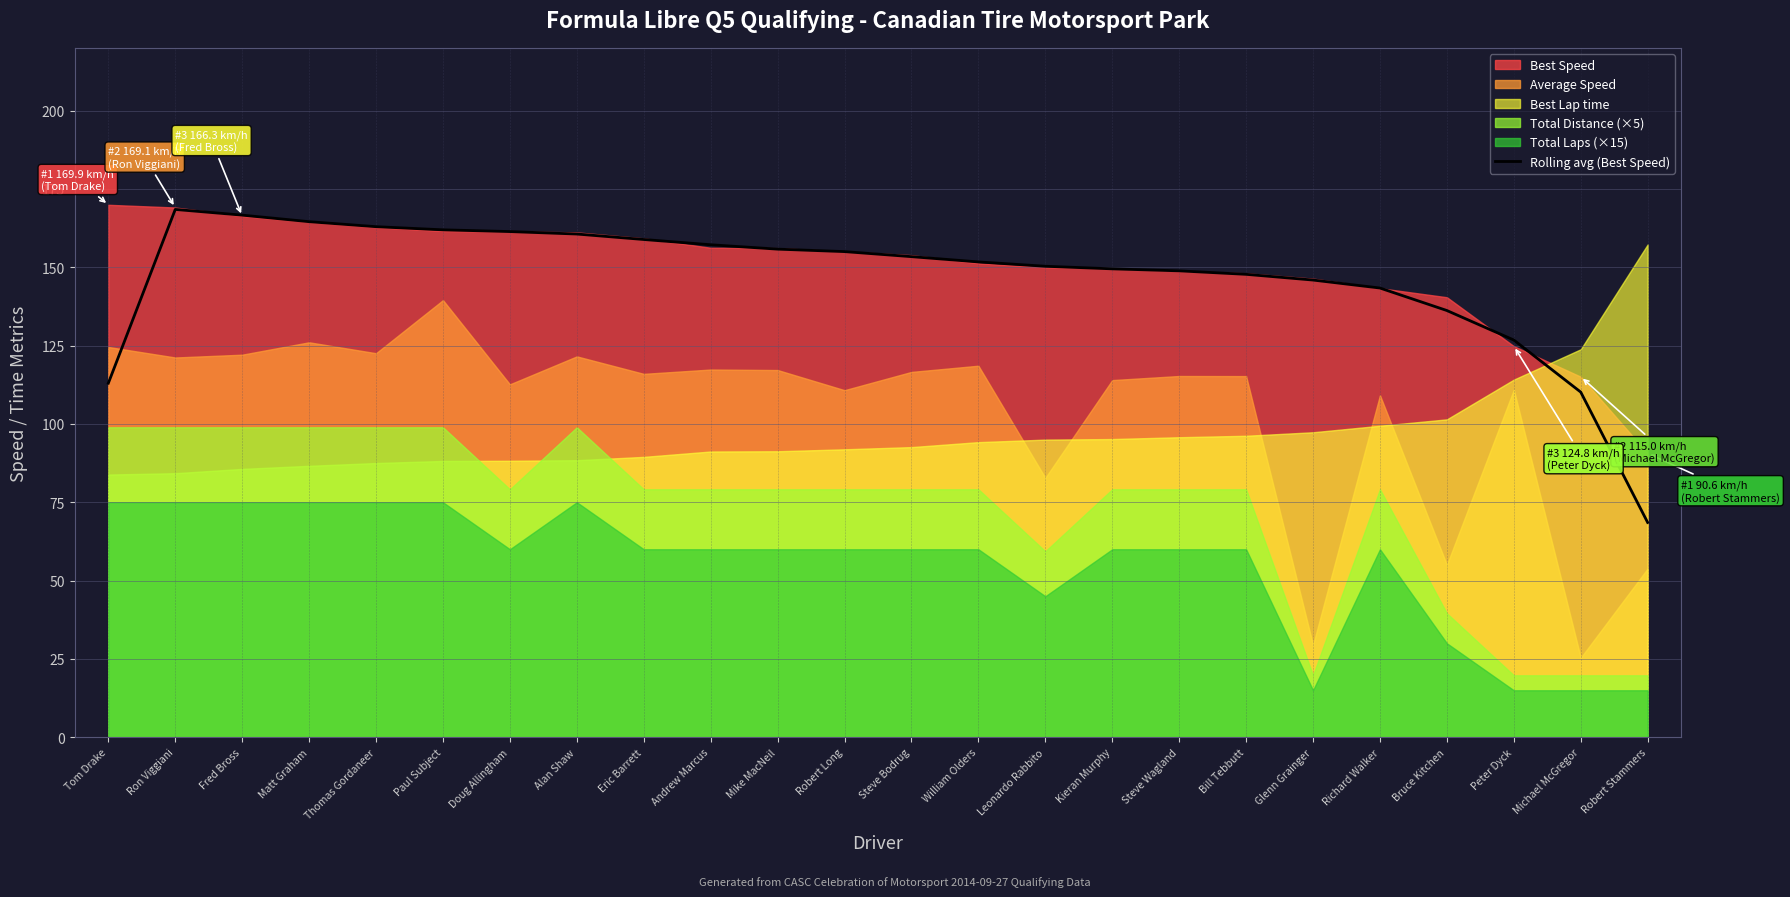

Reading right to left, list all the values displayed in this chart.

68.5	110.2	126.8	136.2	143.4	145.9	147.7	148.8	149.5	150.3	151.7	153.4	155.0	155.8	157.2	158.8	160.6	161.4	161.9	162.9	164.5	166.6	168.4	113.0